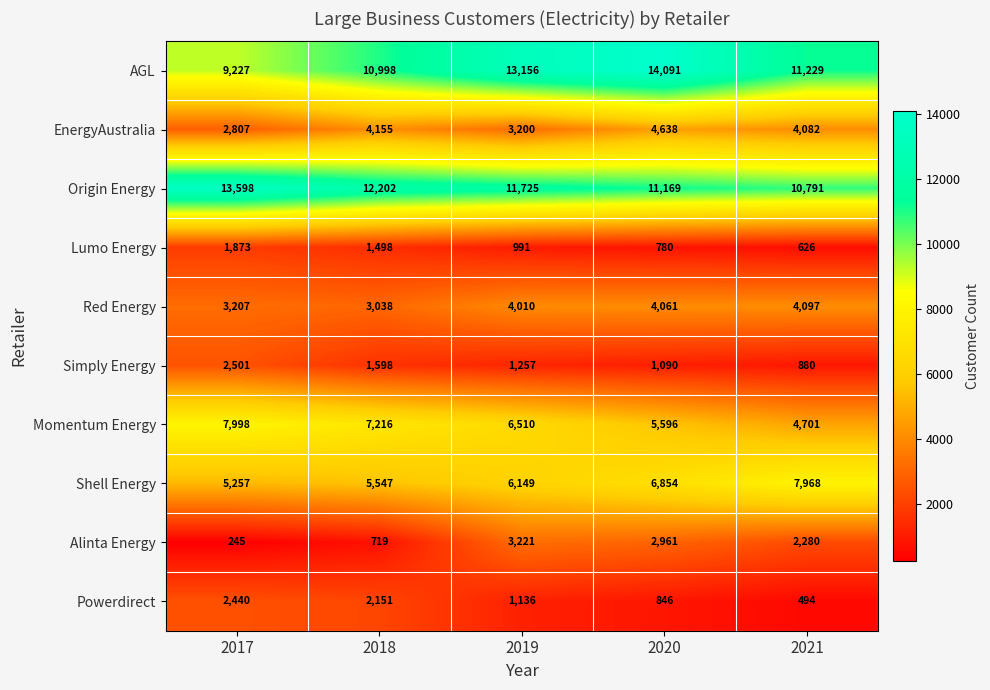

Which label corresponds to the smallest value in the chart?

2017